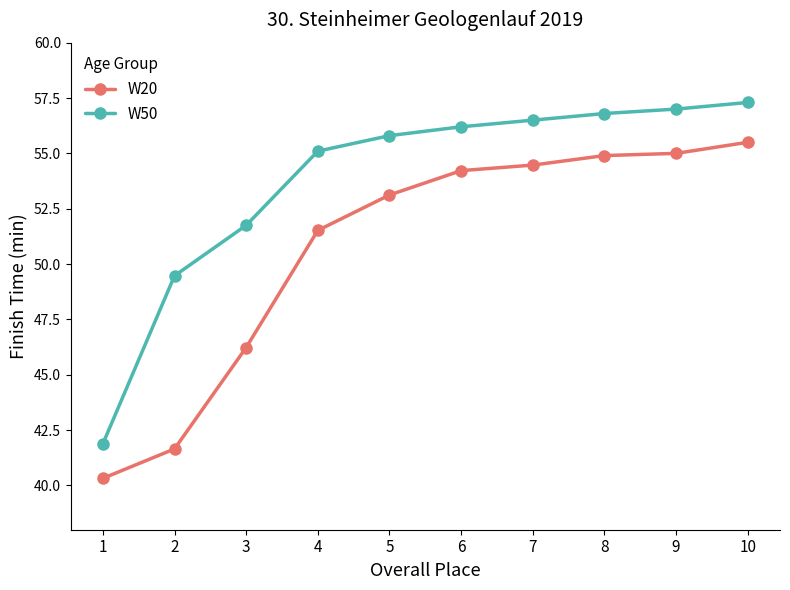

What is the greatest value displayed?

57.3